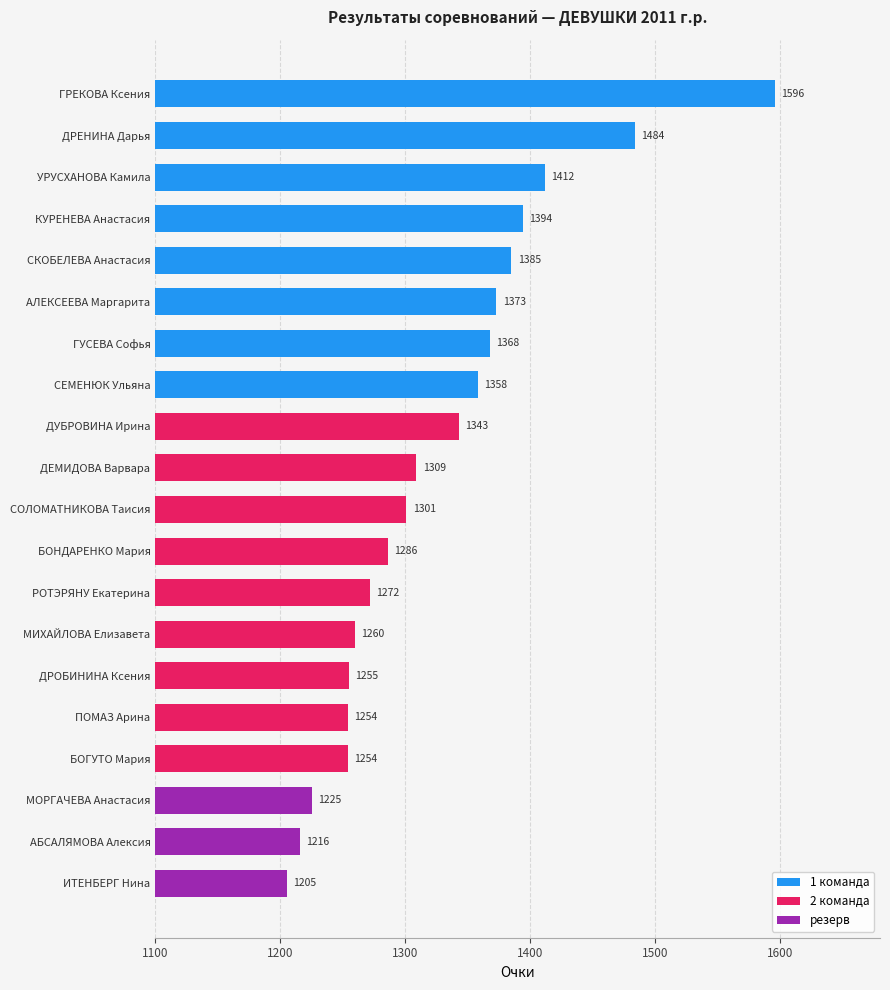

Reading top to bottom, what are all the values shown in this chart?

1596	1484	1412	1394	1385	1373	1368	1358	1343	1309	1301	1286	1272	1260	1255	1254	1254	1225	1216	1205